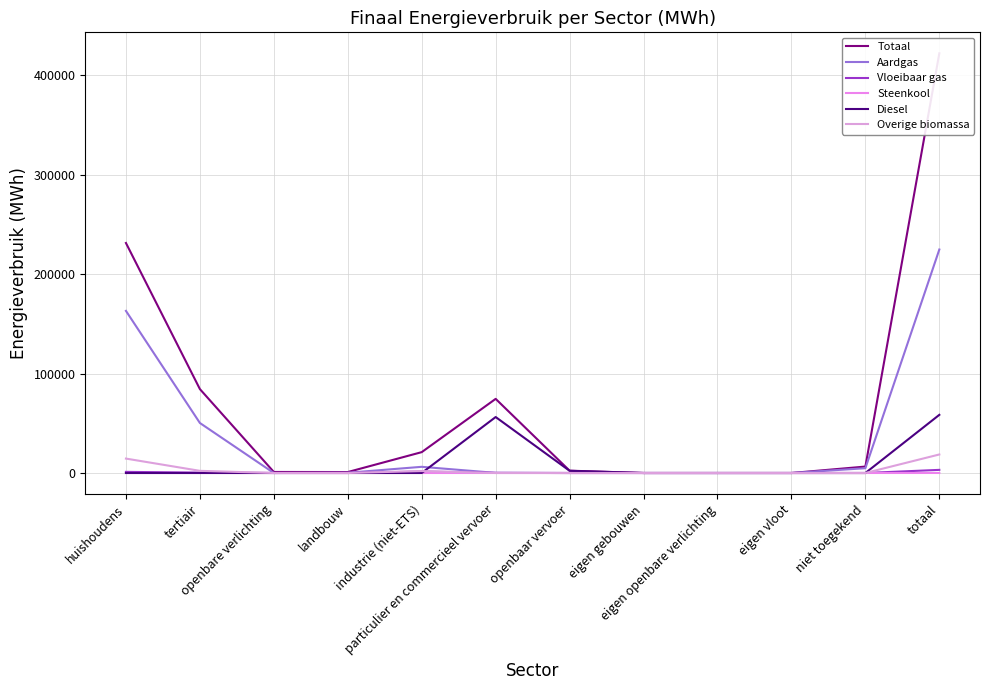

True or false: Vloeibaar gas and Diesel intersect in this chart.

True